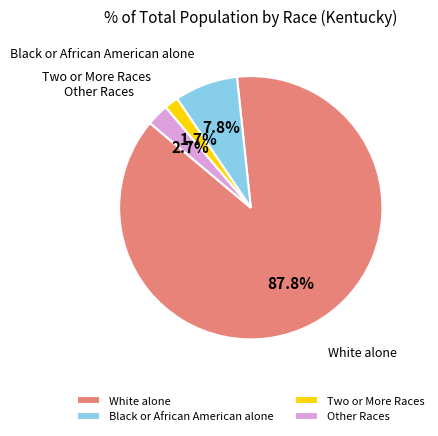

Between White alone and Black or African American alone, which is larger?

White alone